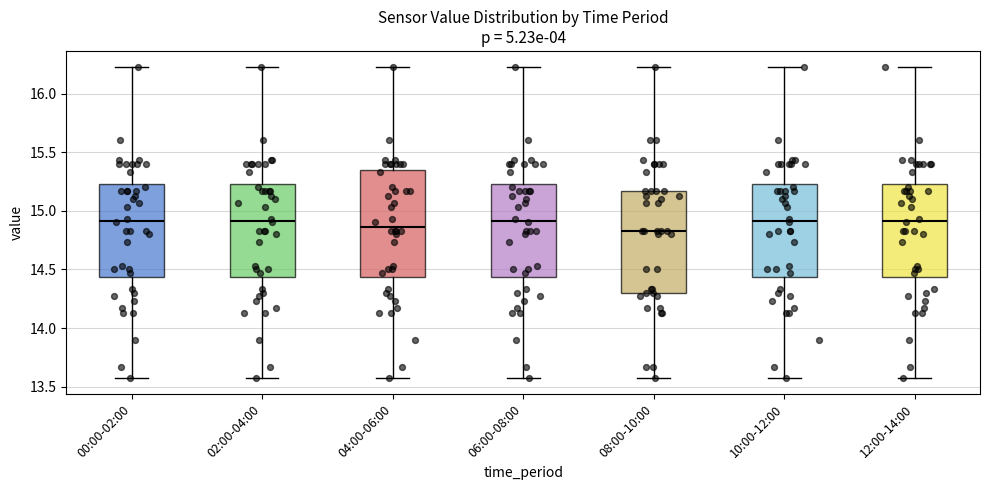

Reading left to right, transcribe this box plot: for each box, give where its median line is, the range the box spans, and where its two whiskers end, as read against the y-axis. The values are not printed on the chart, so give them approximately, as read against the axis.

00:00-02:00: median 14.90, box 14.45 to 15.25, whiskers 13.55 to 16.25
02:00-04:00: median 14.90, box 14.45 to 15.25, whiskers 13.55 to 16.25
04:00-06:00: median 14.85, box 14.45 to 15.35, whiskers 13.55 to 16.25
06:00-08:00: median 14.90, box 14.45 to 15.25, whiskers 13.55 to 16.25
08:00-10:00: median 14.85, box 14.30 to 15.15, whiskers 13.55 to 16.25
10:00-12:00: median 14.90, box 14.45 to 15.25, whiskers 13.55 to 16.25
12:00-14:00: median 14.90, box 14.45 to 15.25, whiskers 13.55 to 16.25